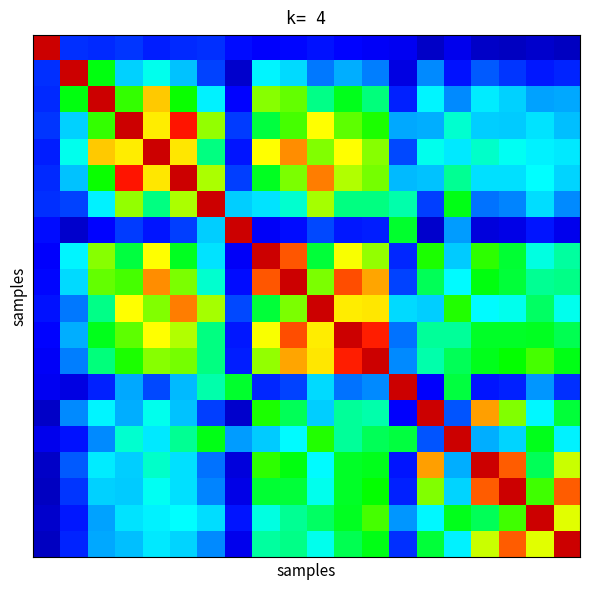

At how many categories does at least one series exceed 0?

20